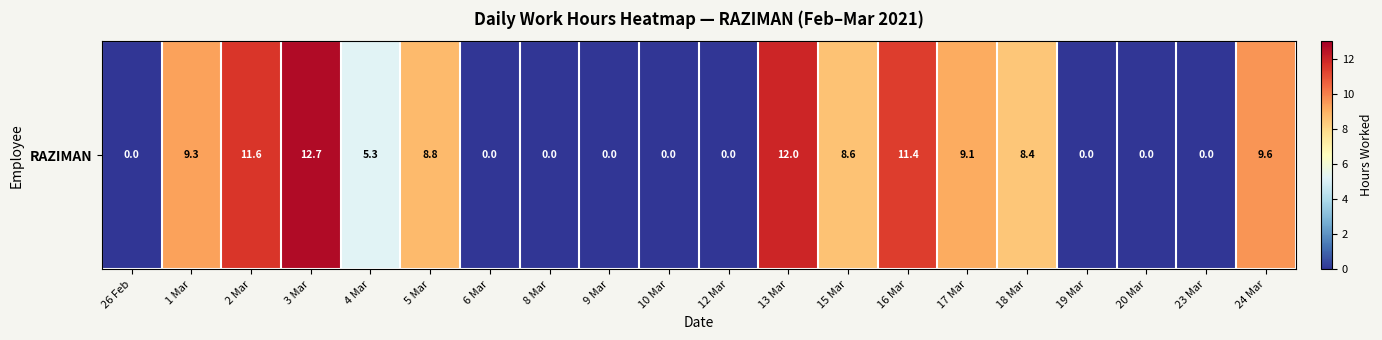

List the labels in order of value, largest first.

3 Mar, 13 Mar, 2 Mar, 16 Mar, 24 Mar, 1 Mar, 17 Mar, 5 Mar, 15 Mar, 18 Mar, 4 Mar, 26 Feb, 6 Mar, 8 Mar, 9 Mar, 10 Mar, 12 Mar, 19 Mar, 20 Mar, 23 Mar